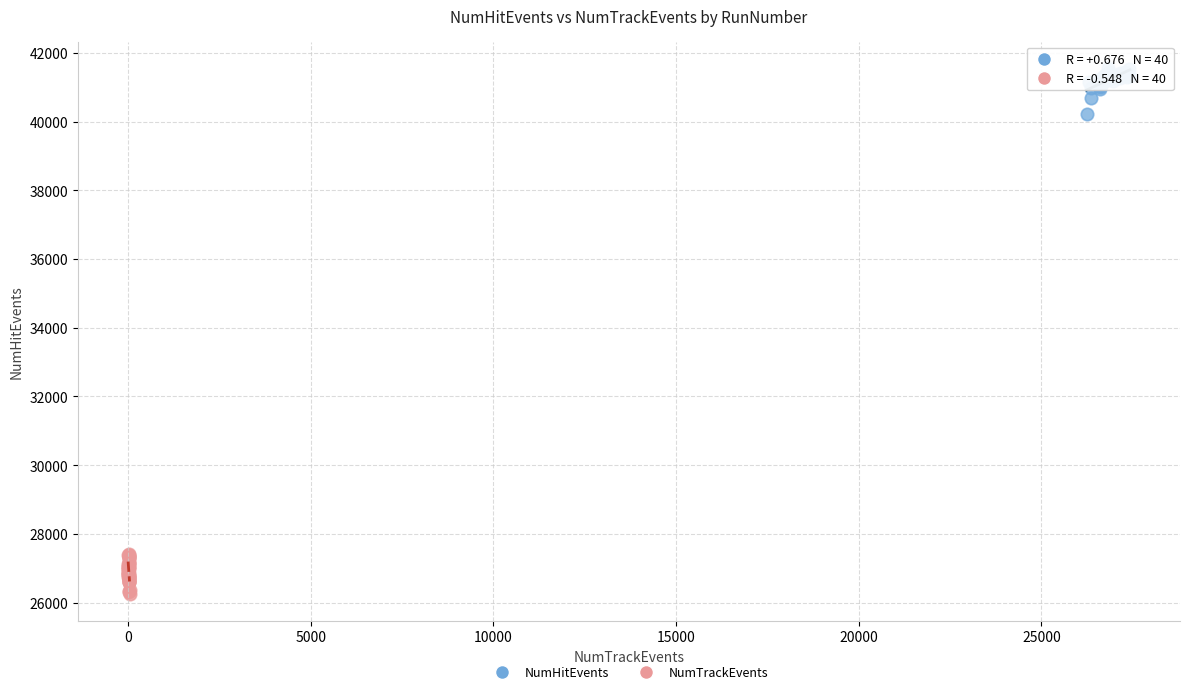

What are all the series names shown in the legend?

NumHitEvents, NumTrackEvents